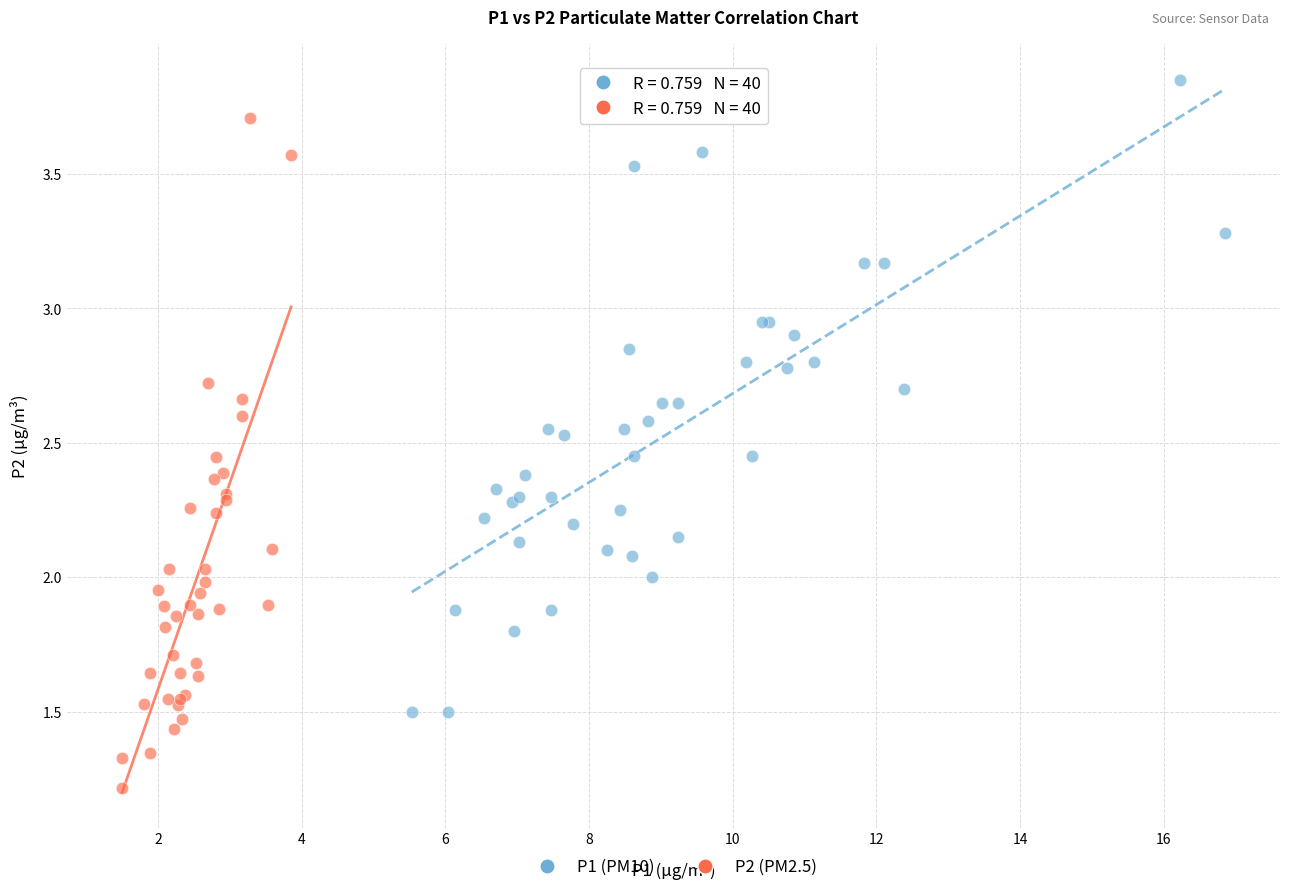

Which series contains the lowest Y value?

P2 (PM2.5)